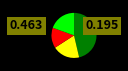

Is there any slice that represents more than half of the pie?

No